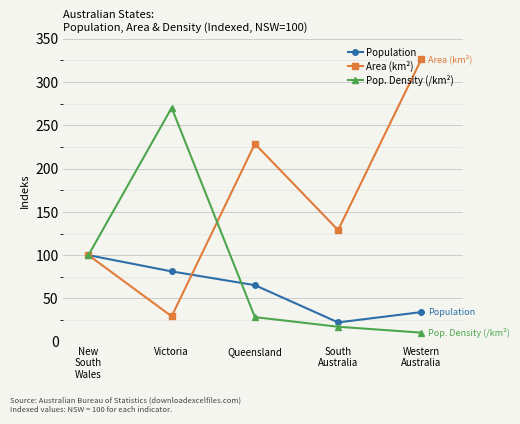

Rank the series by their maximum value, from highest to lowest.

Area (km²), Pop. Density (/km²), Population